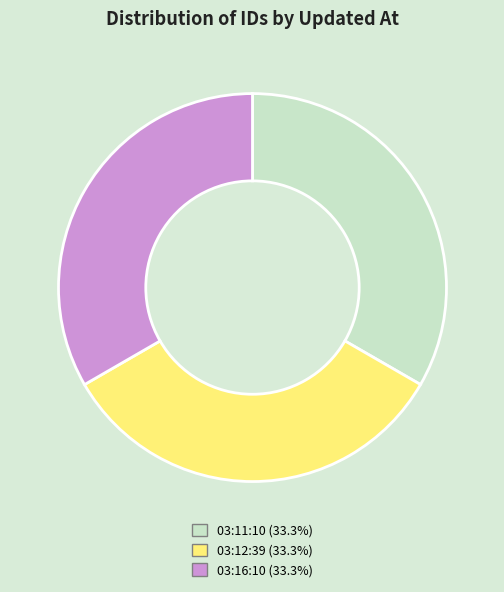

Is the sum of 03:16:10 (33.3%) and 03:11:10 (33.3%) greater than half?

Yes